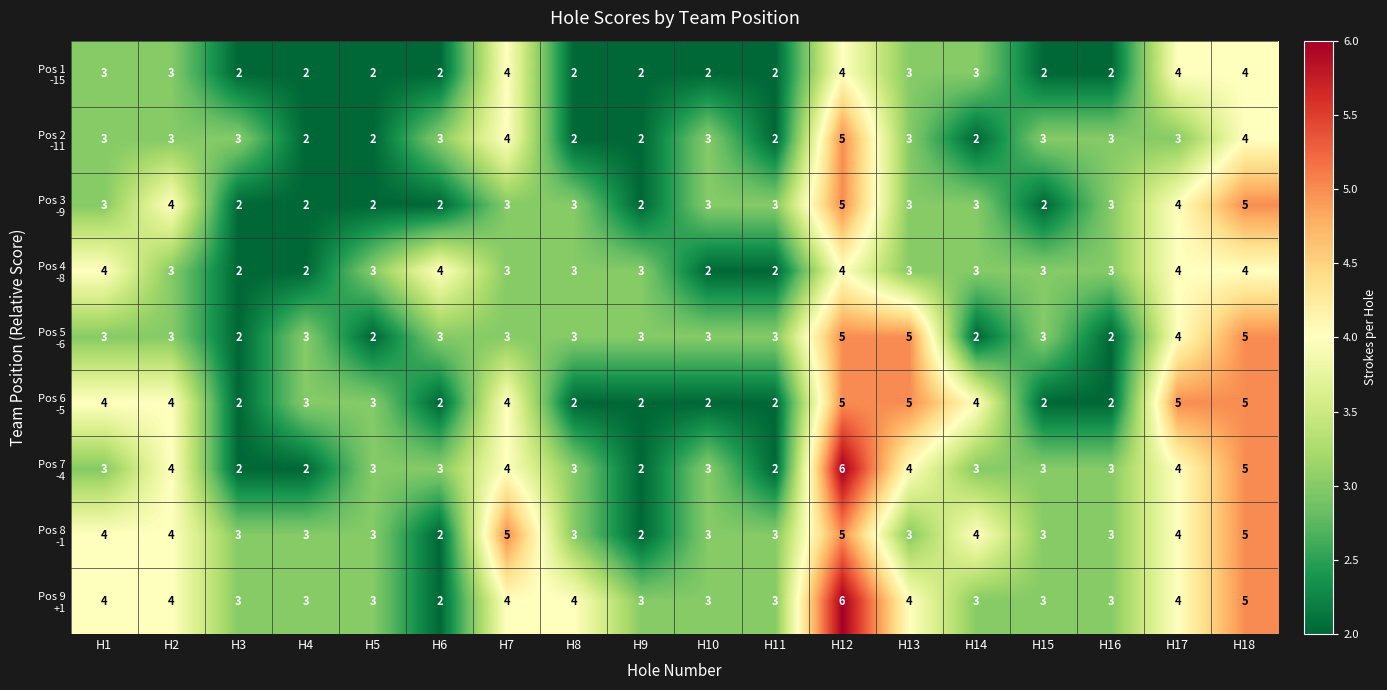

What is the total value across all series at H17?

36